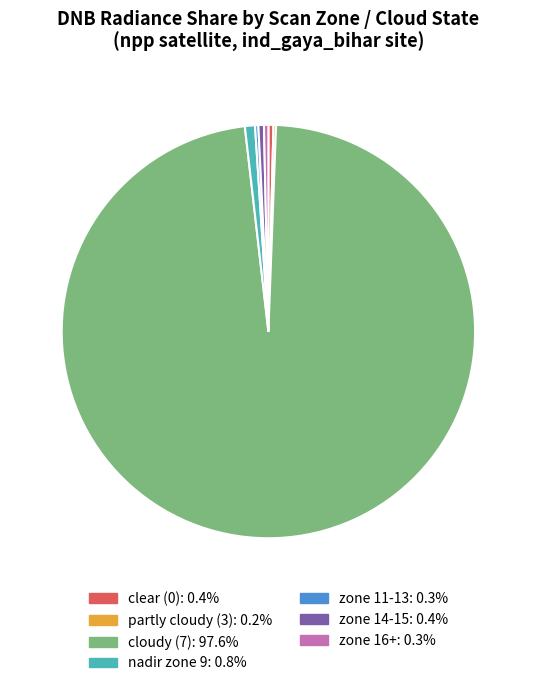

Is there a majority slice in this chart?

Yes